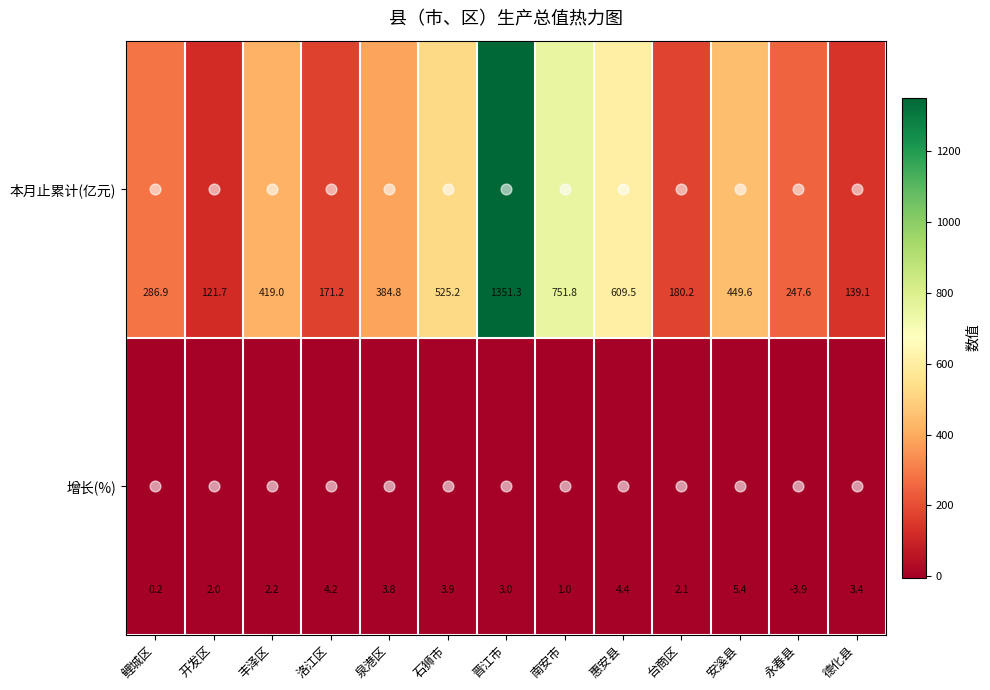

Which series has the widest spread of values?

本月止累计(亿元)